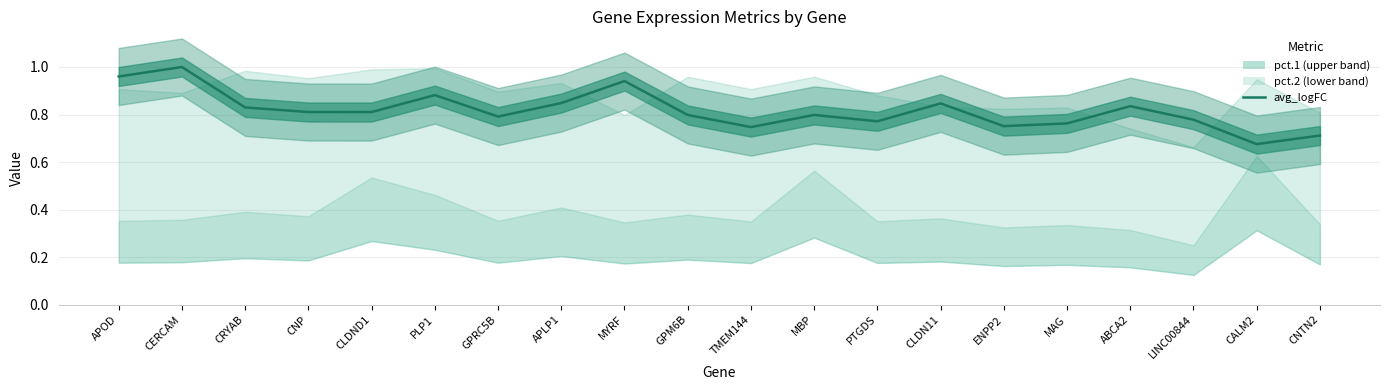

What is the difference between the values at ABCA2 and LINC00844?

0.1